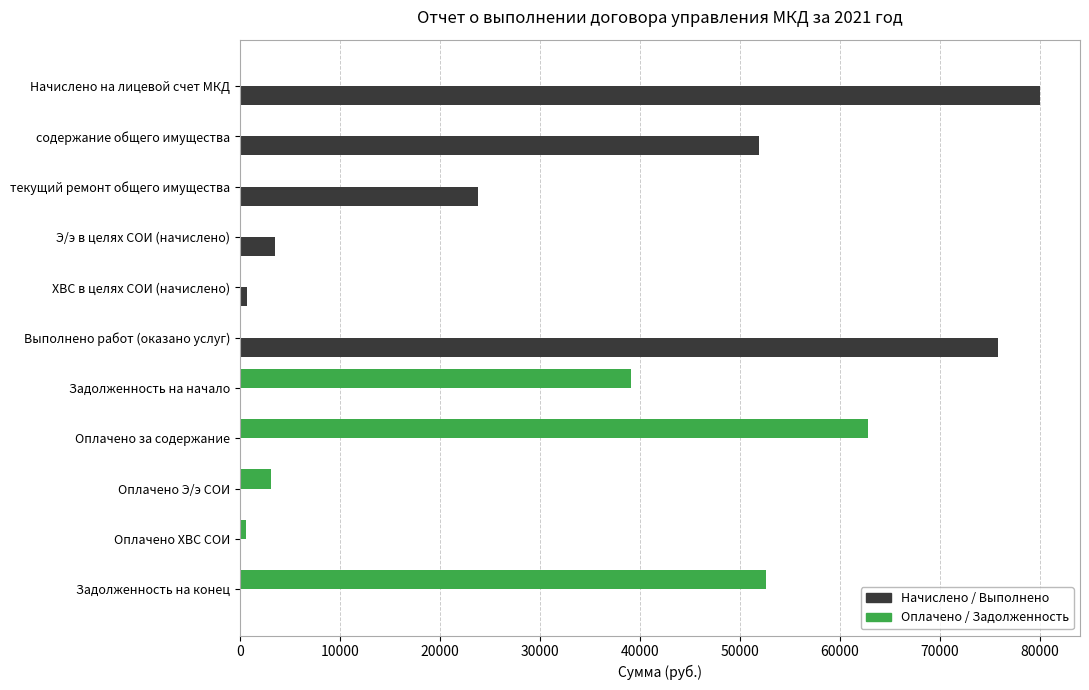

At which label does Начислено / Выполнено reach its peak?

Начислено на лицевой счет МКД